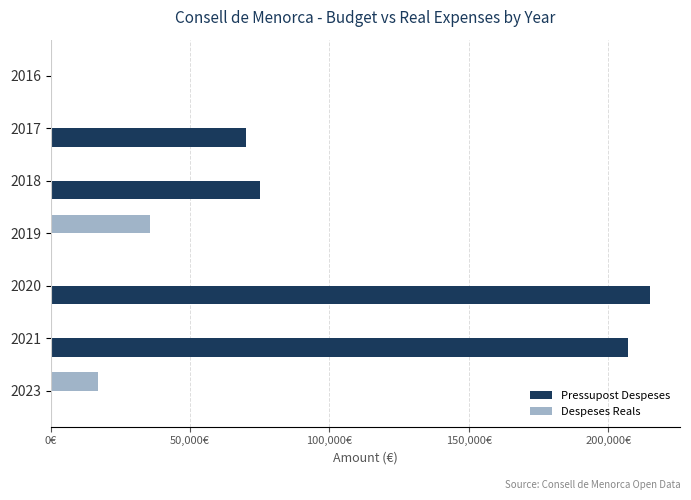

What are all the series names shown in the legend?

Pressupost Despeses, Despeses Reals